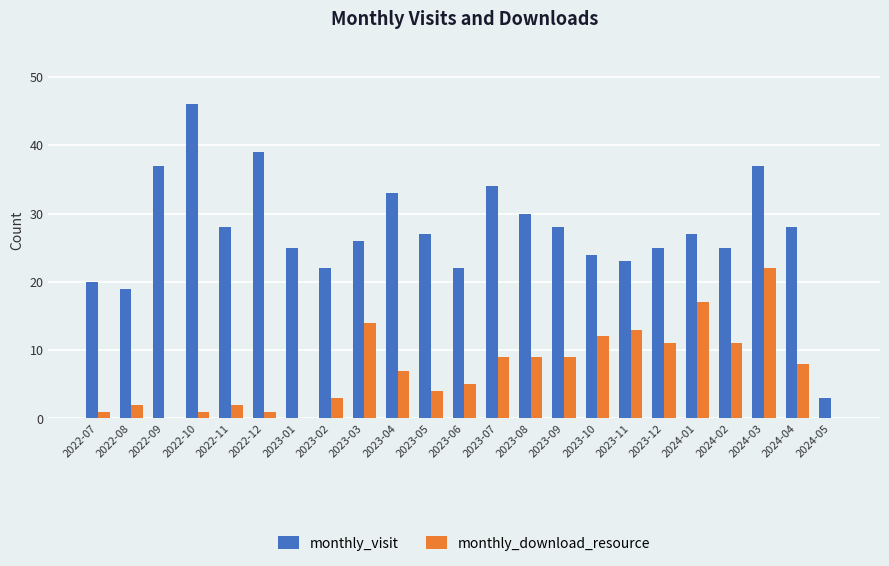

The monthly_download_resource series shows 14 at 2023-03. True or false?

True